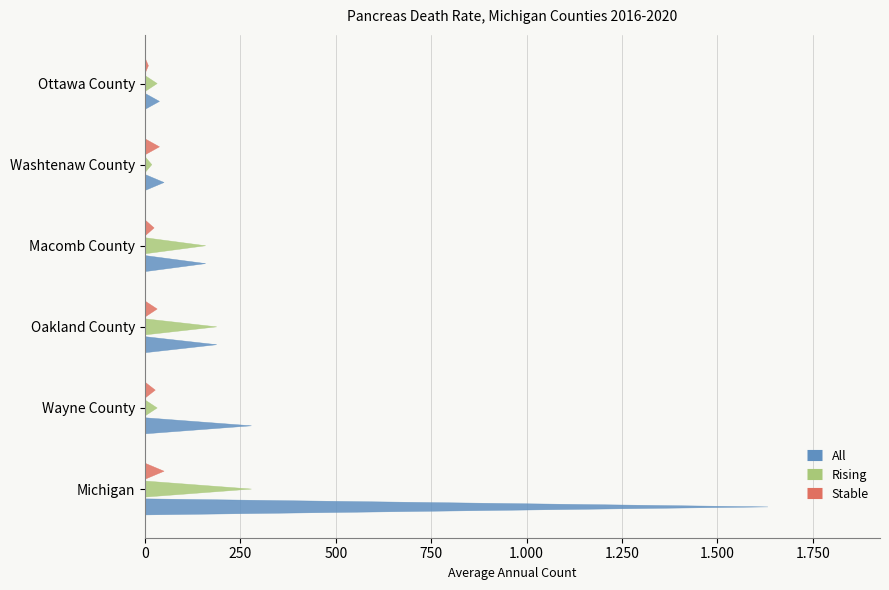

True or false: rising has a value of 279 at Michigan.

True